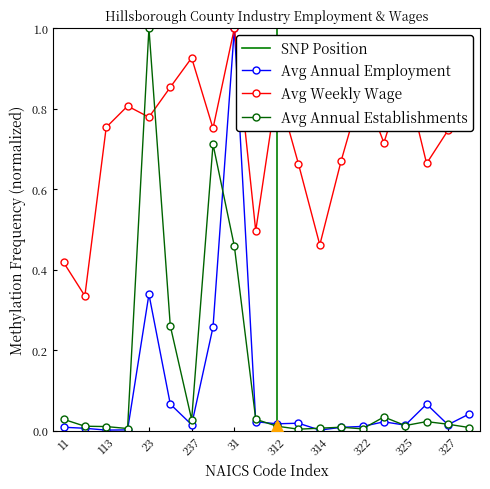

Reading left to right, extract all data points from this chart.

Average Annual Employment: 11=0.0	111=0.0	113=0.0	21=0.0	23=0.3	236=0.1	237=0.0	238=0.3	31=1.0	311=0.0	312=0.0	313=0.0	314=0.0	321=0.0	322=0.0	323=0.0	325=0.0	326=0.1	327=0.0	331=0.0
Average Weekly Wage: 11=0.4	111=0.3	113=0.8	21=0.8	23=0.8	236=0.9	237=0.9	238=0.8	31=1.0	311=0.5	312=0.9	313=0.7	314=0.5	321=0.7	322=0.9	323=0.7	325=0.9	326=0.7	327=0.7	331=0.8
Average Annual Establishments: 11=0.0	111=0.0	113=0.0	21=0.0	23=1.0	236=0.3	237=0.0	238=0.7	31=0.5	311=0.0	312=0.0	313=0.0	314=0.0	321=0.0	322=0.0	323=0.0	325=0.0	326=0.0	327=0.0	331=0.0